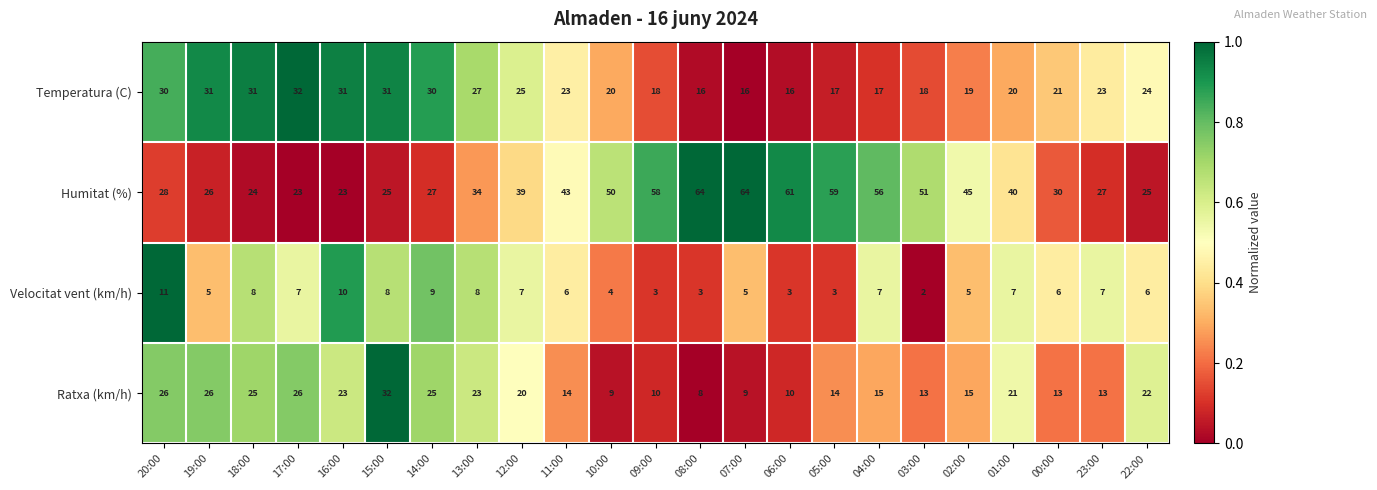

True or false: Ratxa (km/h) has a value of 8 at 22:00.

False